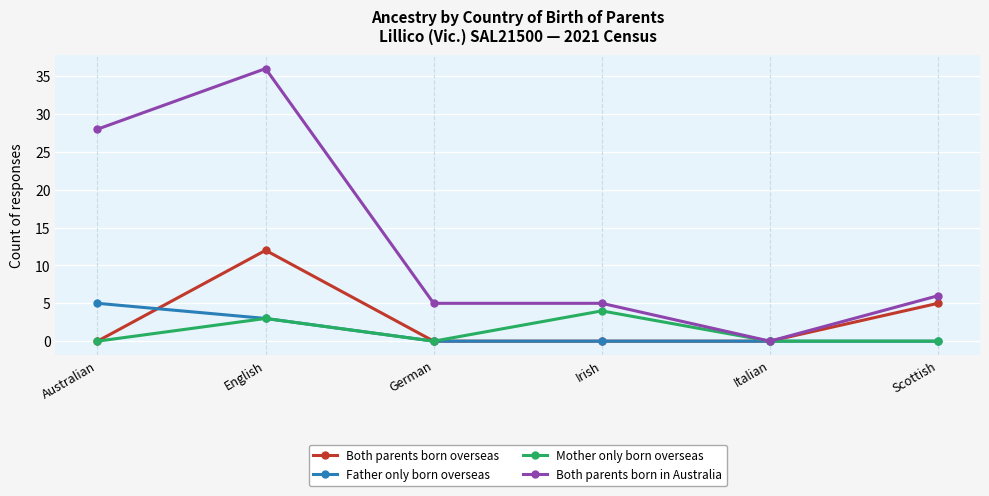

At which category does Both parents born in Australia reach its first local peak?

English